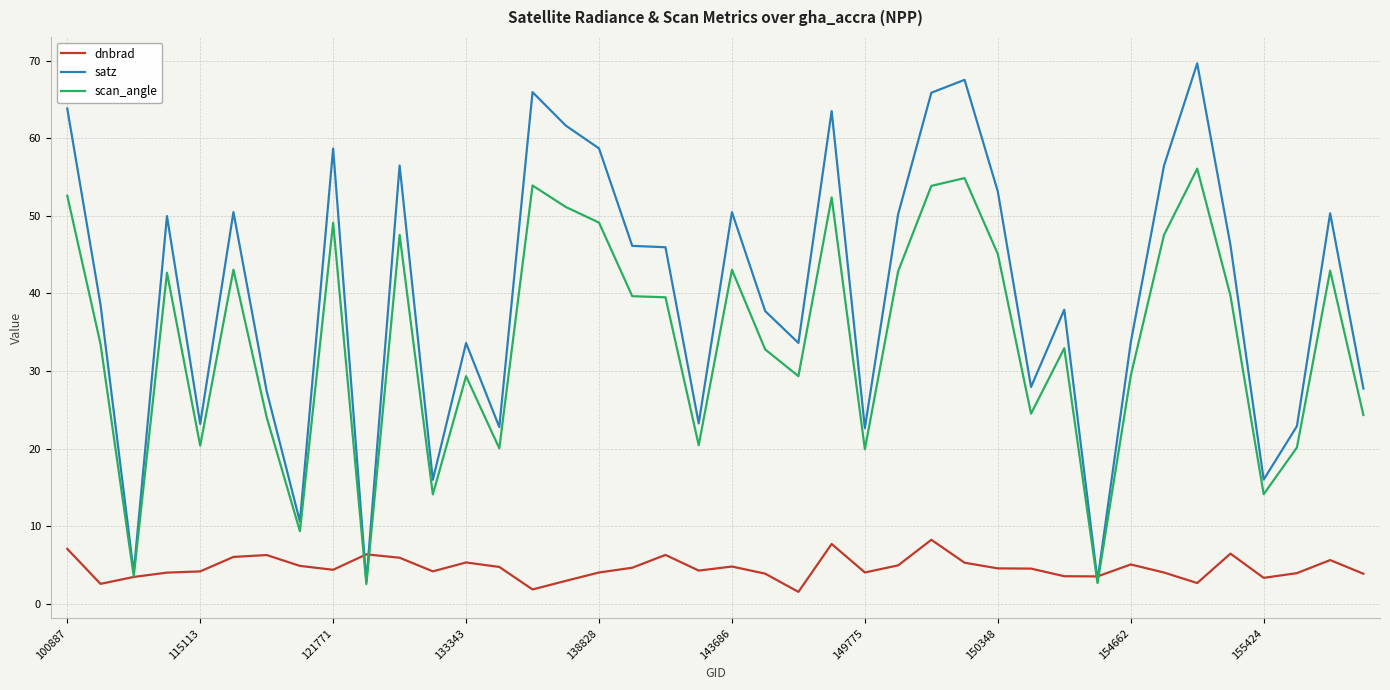

Which series has the widest spread of values?

satz